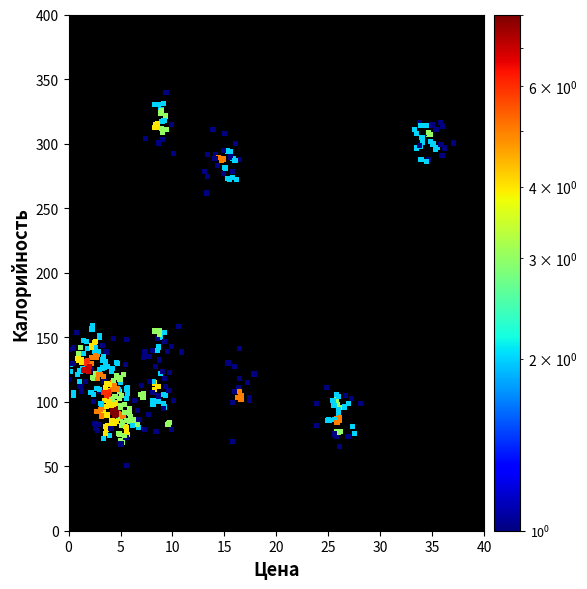

What is the range of Y values (max minus min)?

289.5